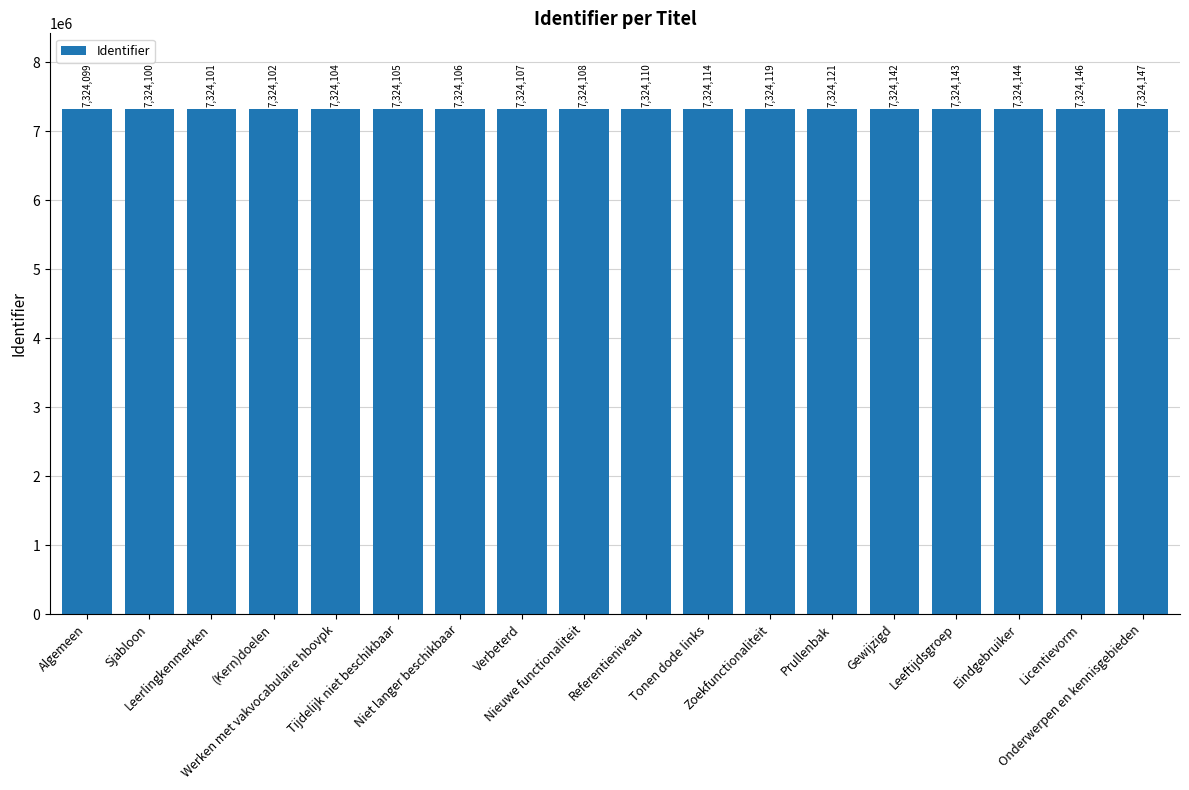

What position from the right is Prullenbak?

6